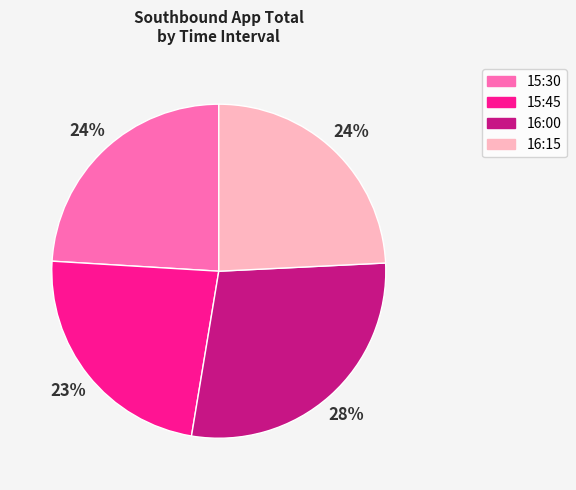

True or false: 16:00 accounts for 28% of the total.

True